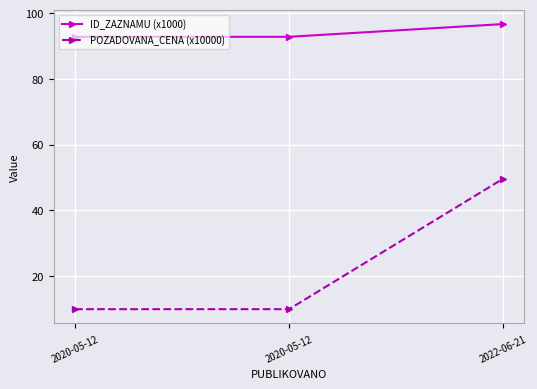

How many lines are shown in the chart?

2